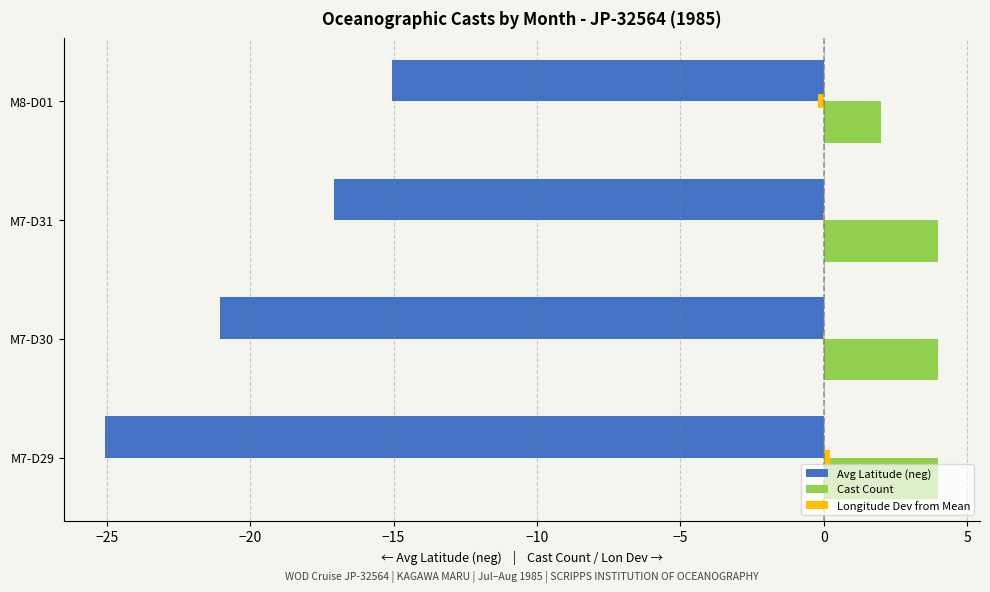

Where is Avg Latitude (neg) nearest to the value -20?

M7-D30